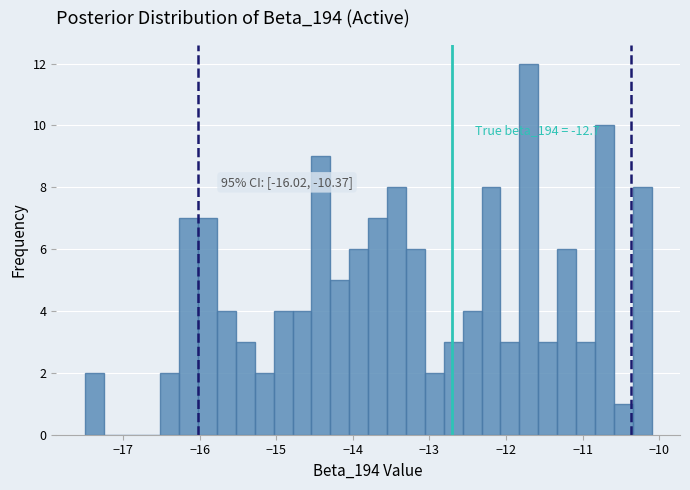

Around what value on the x-axis is the tallest bar? Give the approximate position of its centre, as read against the axis.

-11.7